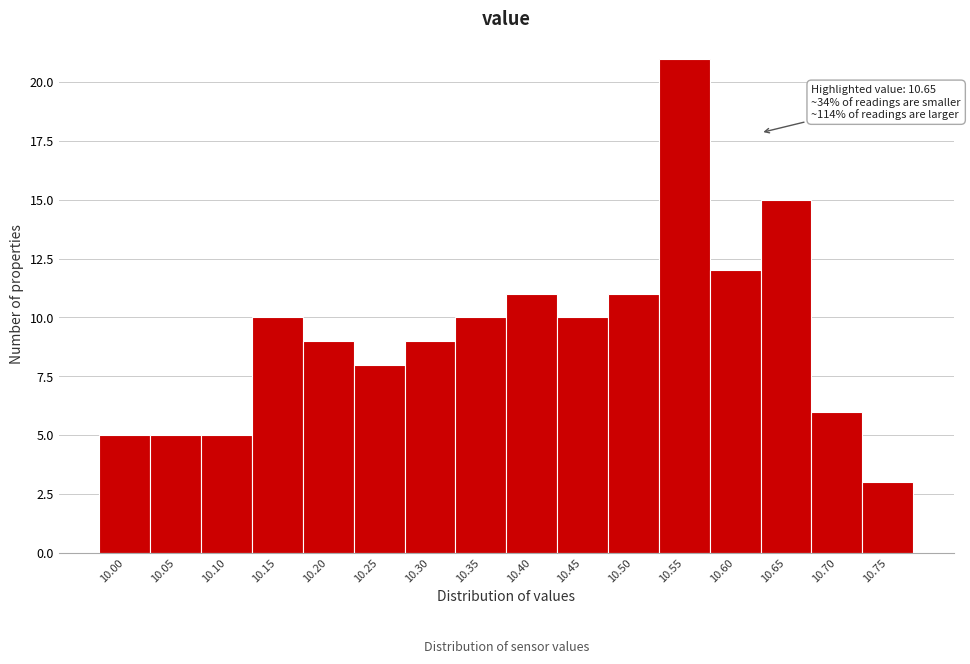

Reading left to right, list all the values displayed in this chart.

5	5	5	10	9	8	9	10	11	10	11	21	12	15	6	3